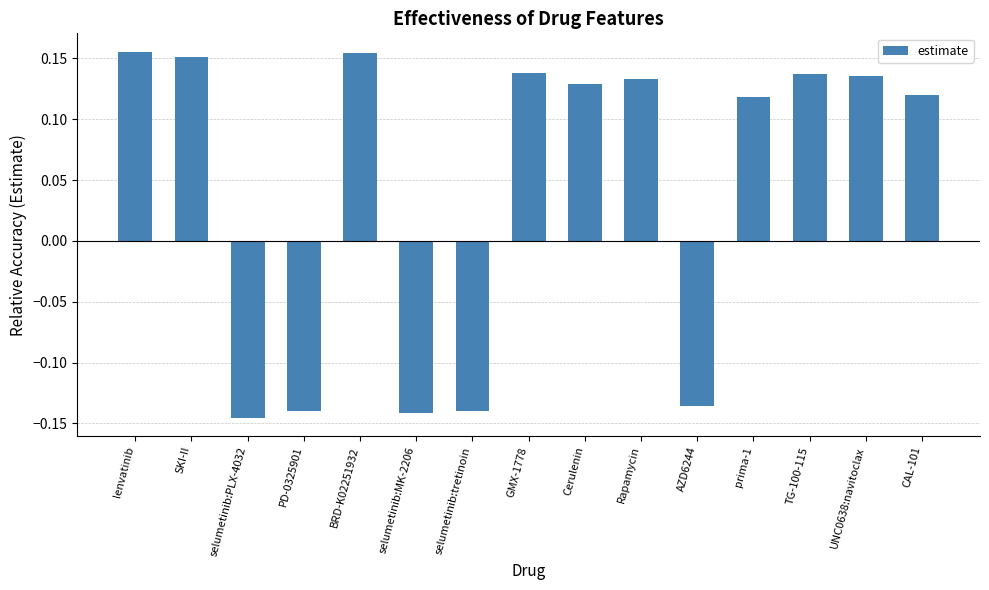

What position from the left is Rapamycin?

10